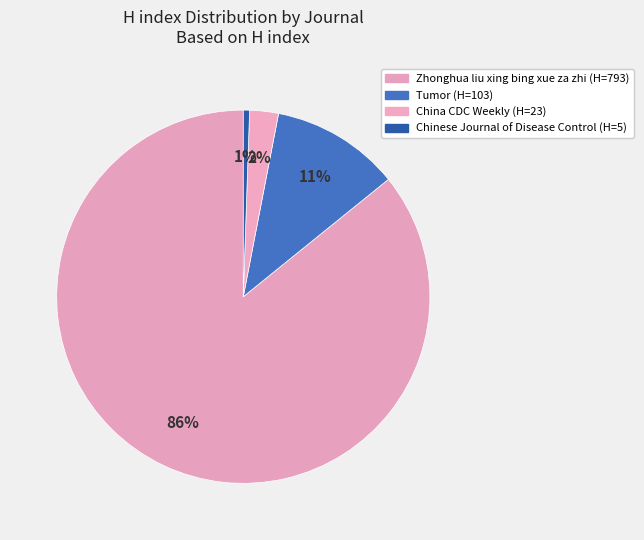

What percentage is the China CDC Weekly slice, to the nearest percent?

2%